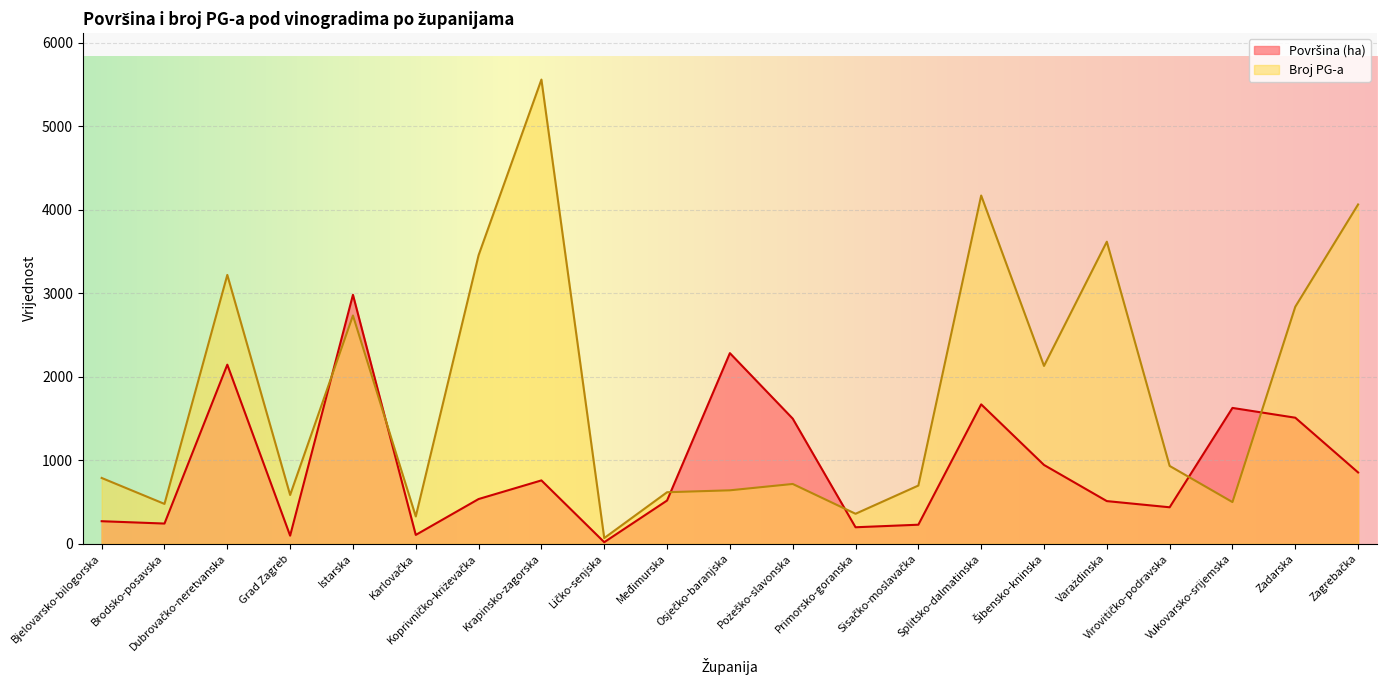

At which category does the chart reach its minimum across all series?

Ličko-senjska